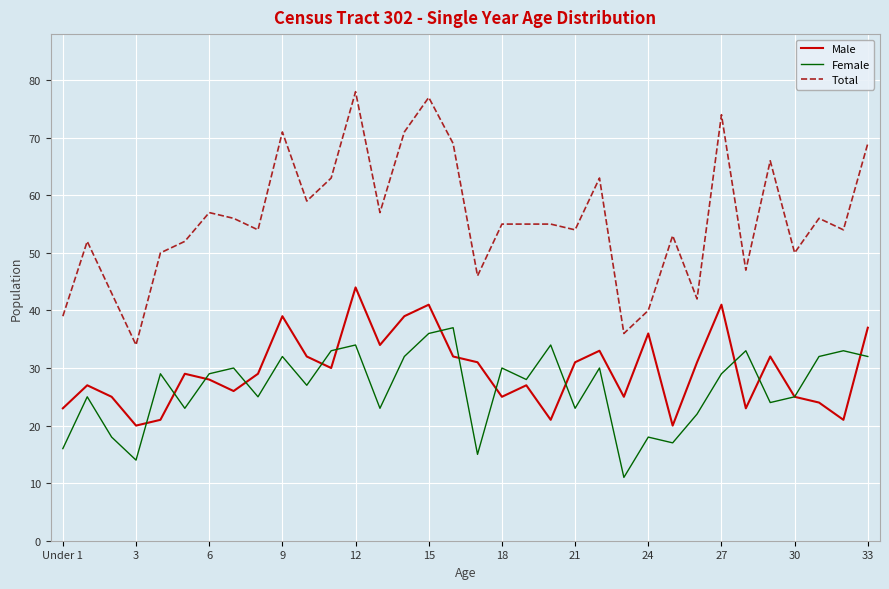

How many distinct data groups are displayed?

3